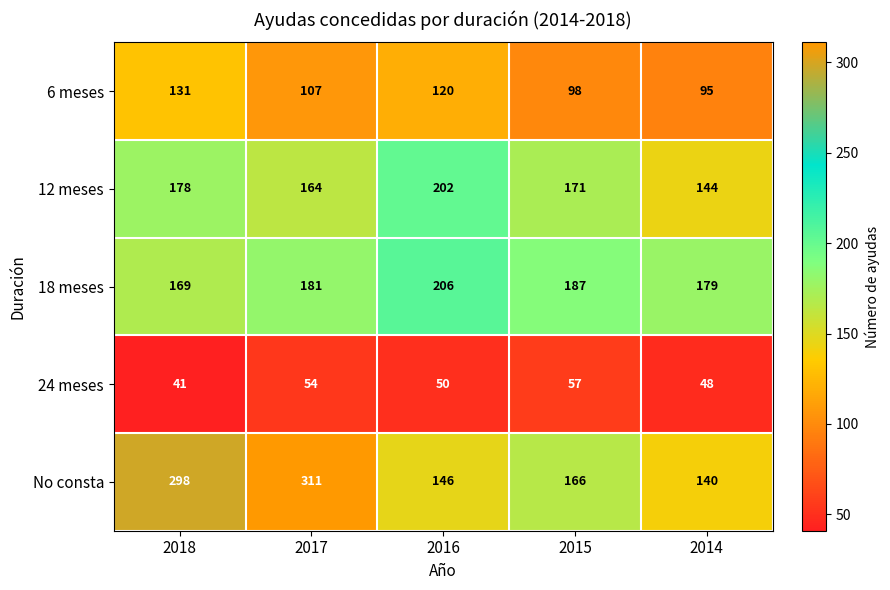

Where is No consta nearest to the value 225?

2015